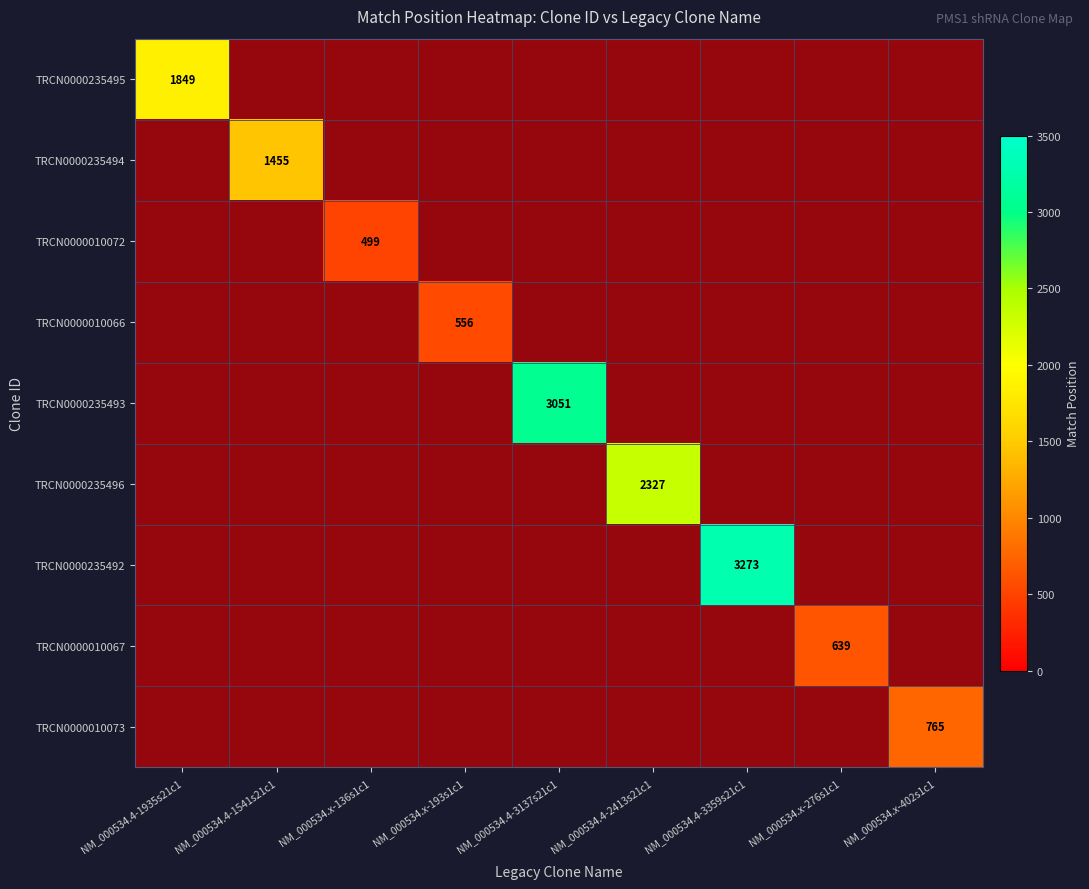

At which category does the chart reach its minimum across all series?

NM_000534.4-1541s21c1